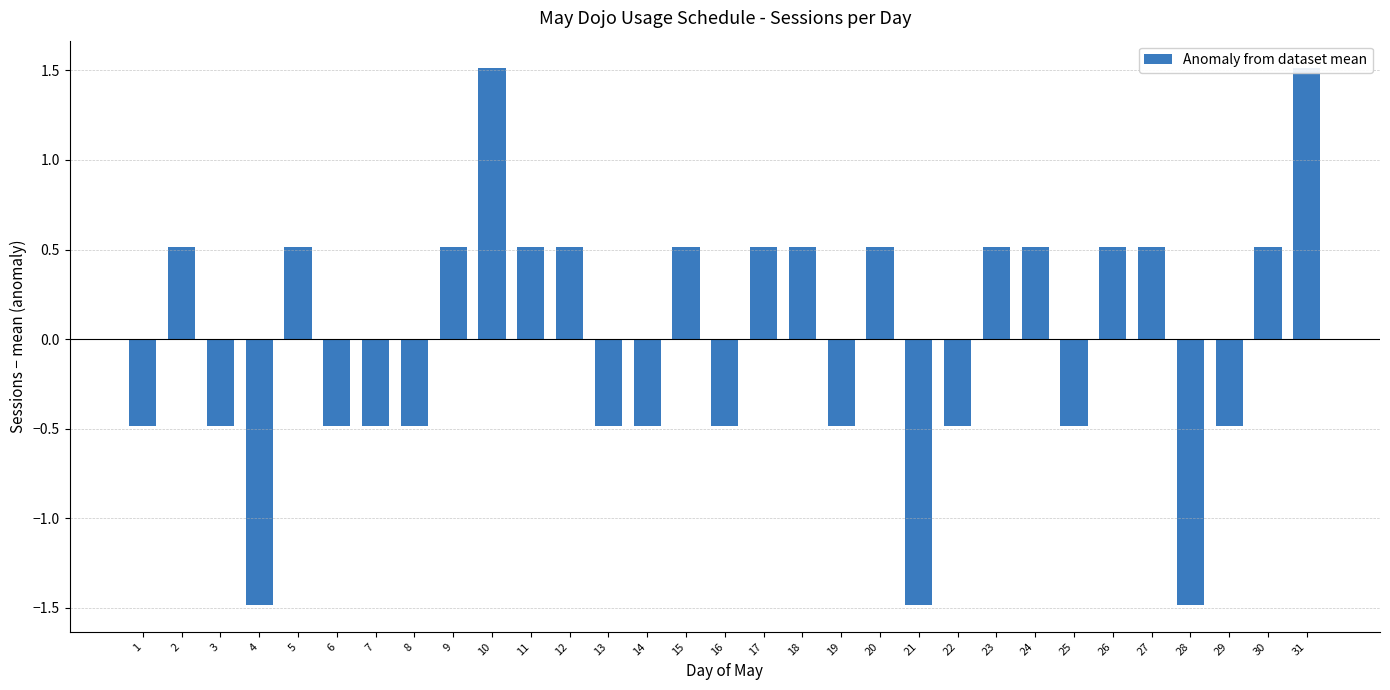

Rank the categories by value from highest to lowest.

10, 31, 2, 5, 9, 11, 12, 15, 17, 18, 20, 23, 24, 26, 27, 30, 1, 3, 6, 7, 8, 13, 14, 16, 19, 22, 25, 29, 4, 21, 28